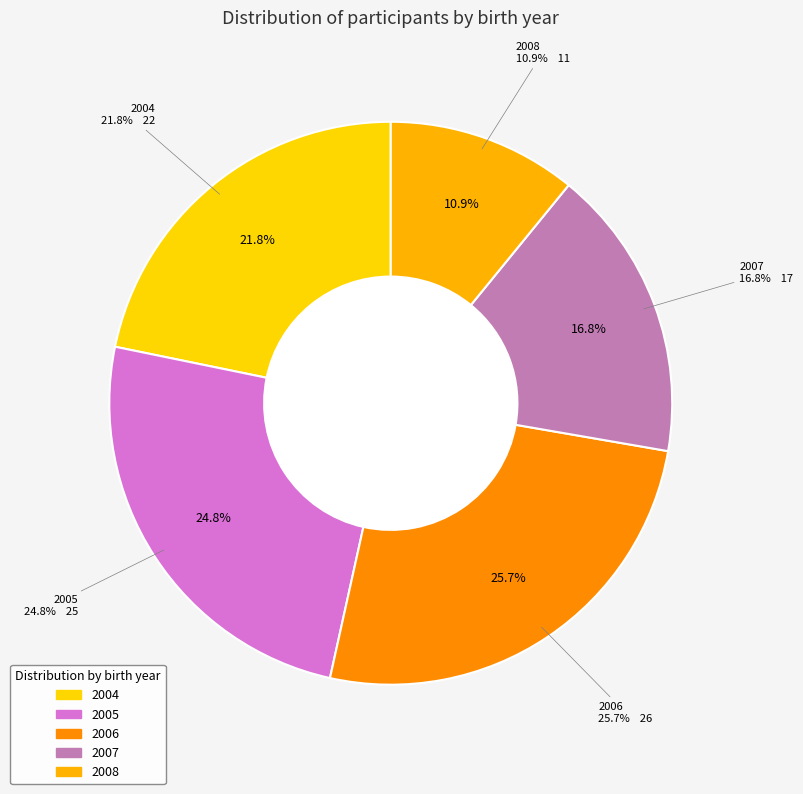

Is it true that 2008 is 11% of the pie?

True